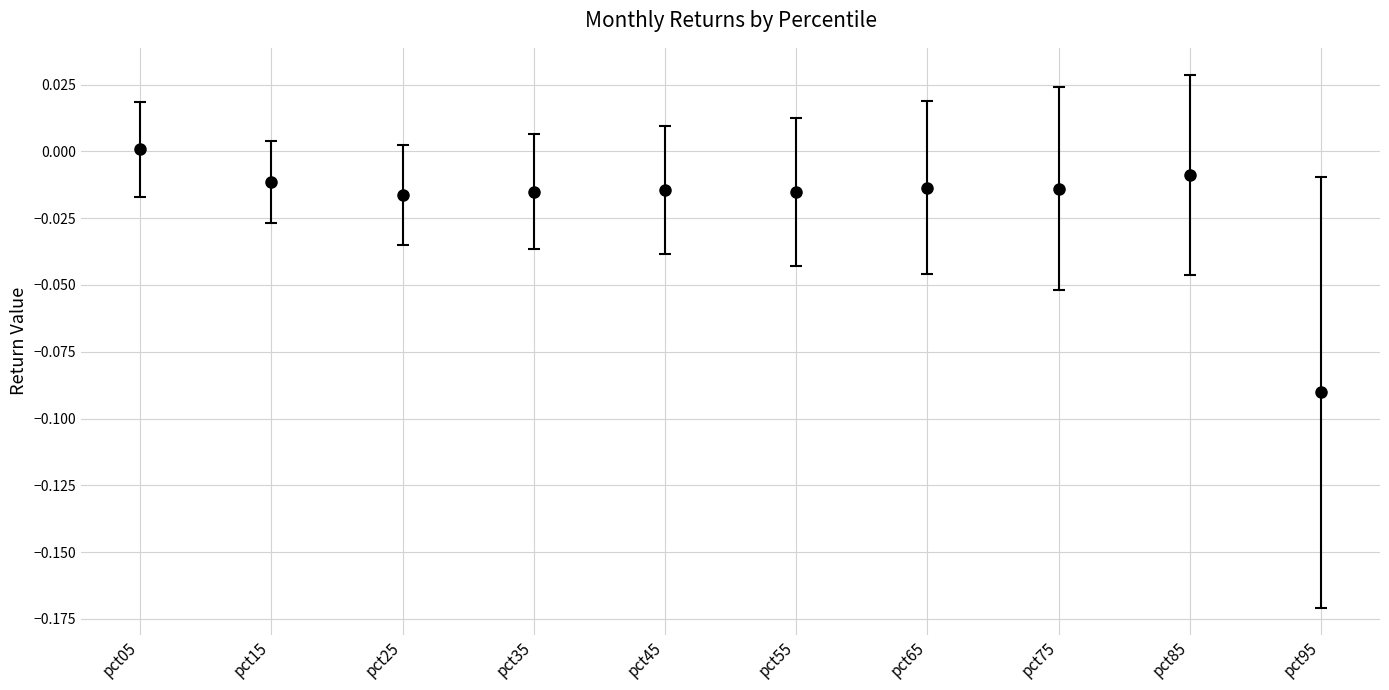

The chart shows a value of -0.0 at pct55. True or false?

True